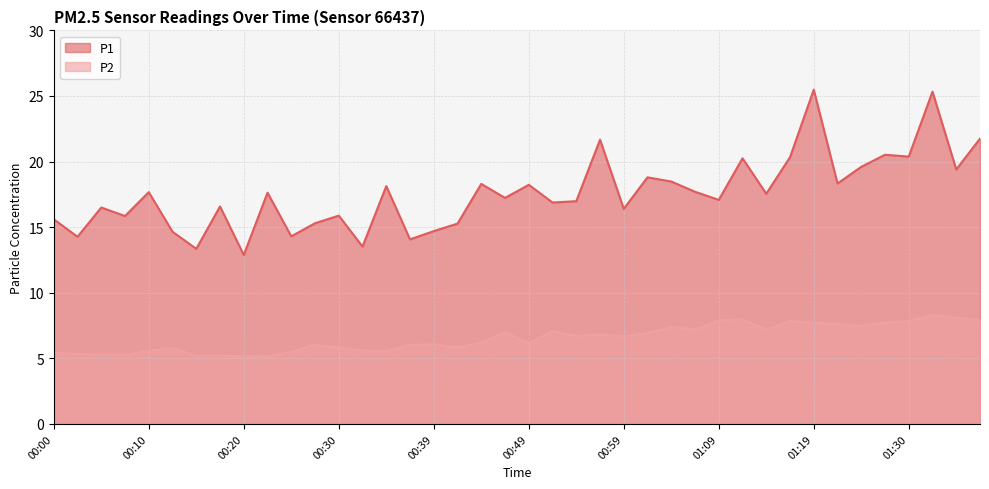

What are all the series names shown in the legend?

P1, P2